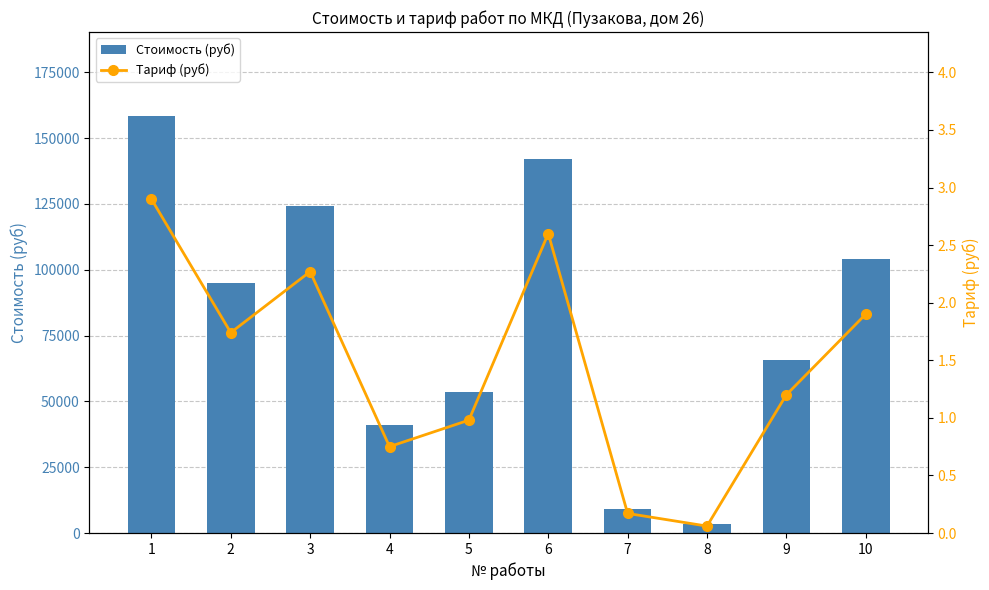

What is the difference between the maximum and minimum values in the Тариф (руб) series?

2.8